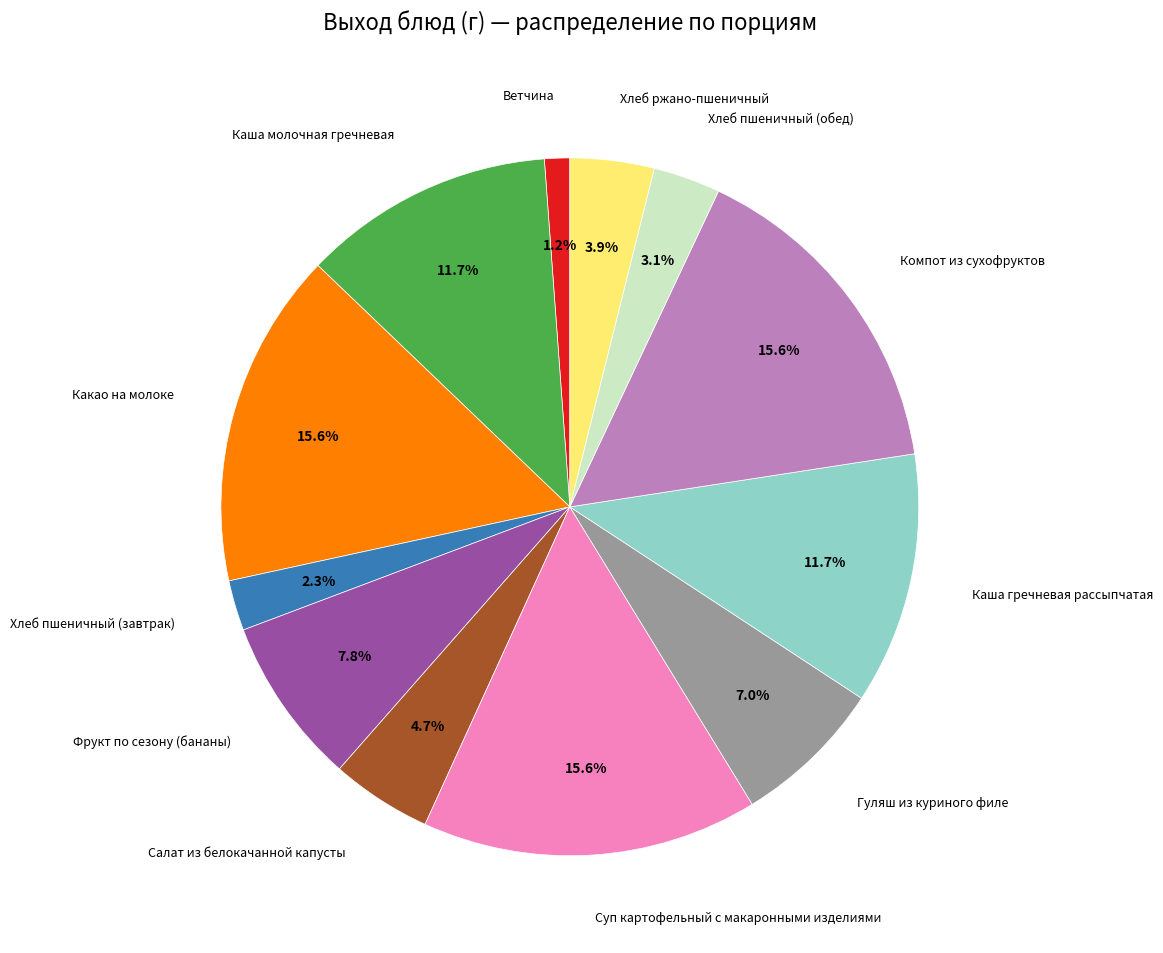

To the nearest percent, what is the difference between the Суп картофельный с макаронными изделиями and Ветчина slice percentages?

14%